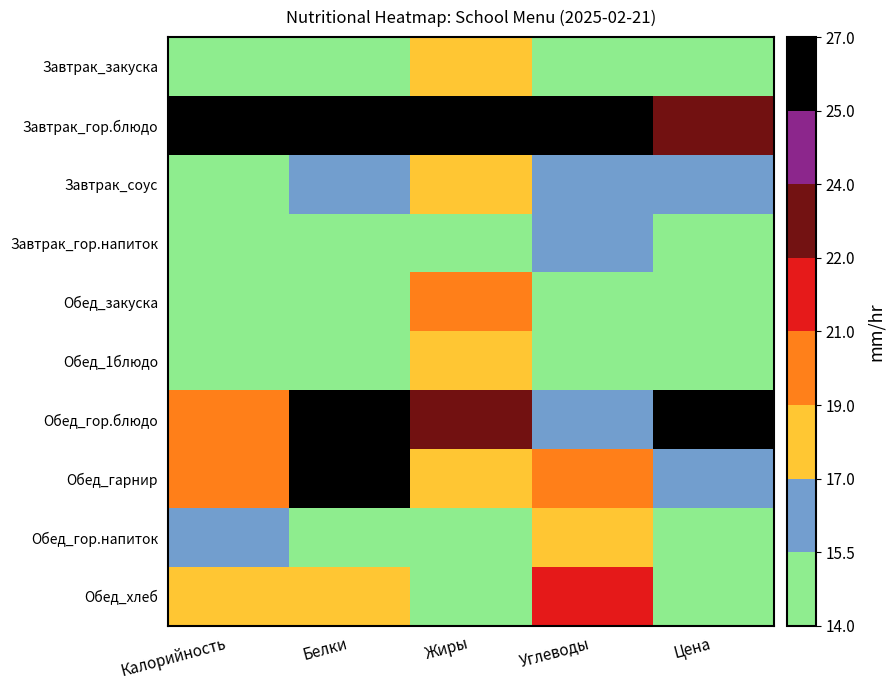

How many series are shown in this chart?

10